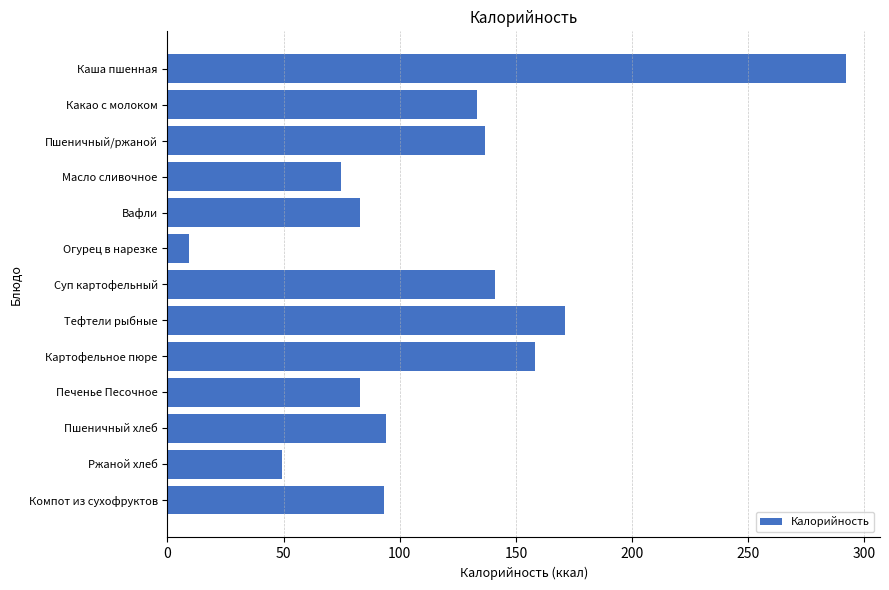

Which category has the highest value across all series?

Каша пшенная